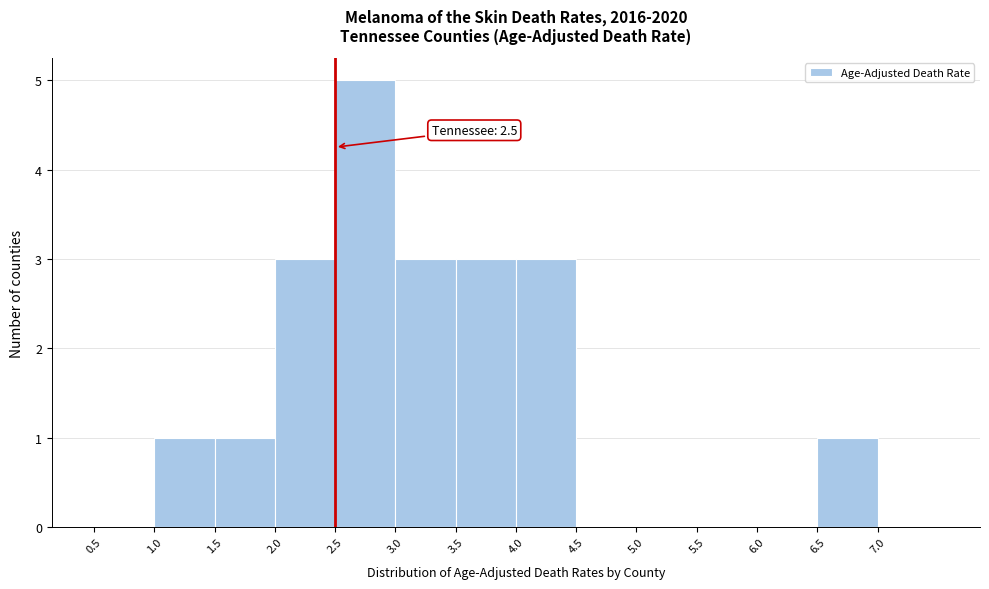

Which range on the x-axis has the tallest bar?

2.5 to 3.0